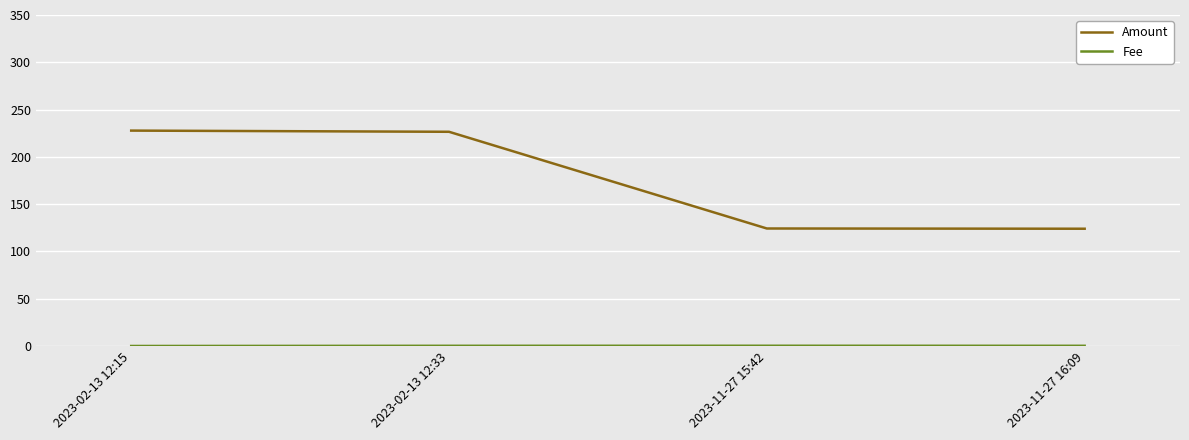

What is the difference between the second highest and second lowest values in the Amount series?

102.2